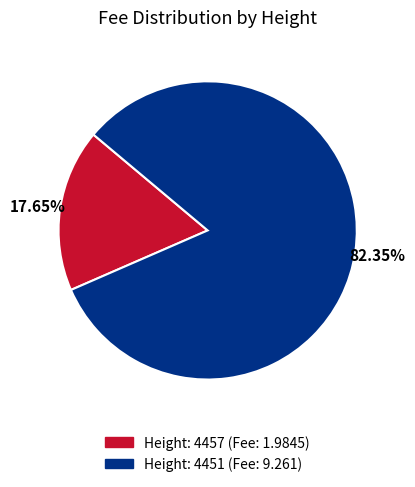

Does any single category account for the majority?

Yes